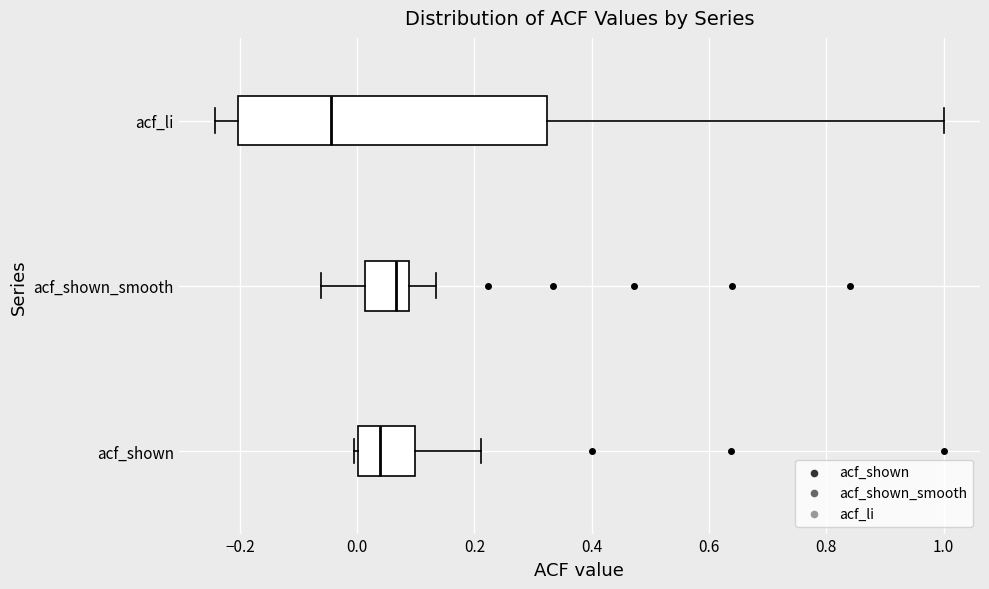

Reading bottom to top, read every box against the x-axis: the position of its median line, the range the box covers, and the ends of its whiskers. The values are not printed on the chart, so give them approximately, as read against the axis.

acf_shown: median 0.04, box 0.00 to 0.10, whiskers 0.00 (just left of the box's left edge) to 0.22
acf_shown_smooth: median 0.06, box 0.02 to 0.08, whiskers -0.06 to 0.14
acf_li: median -0.04, box -0.20 to 0.32, whiskers -0.24 to 1.00